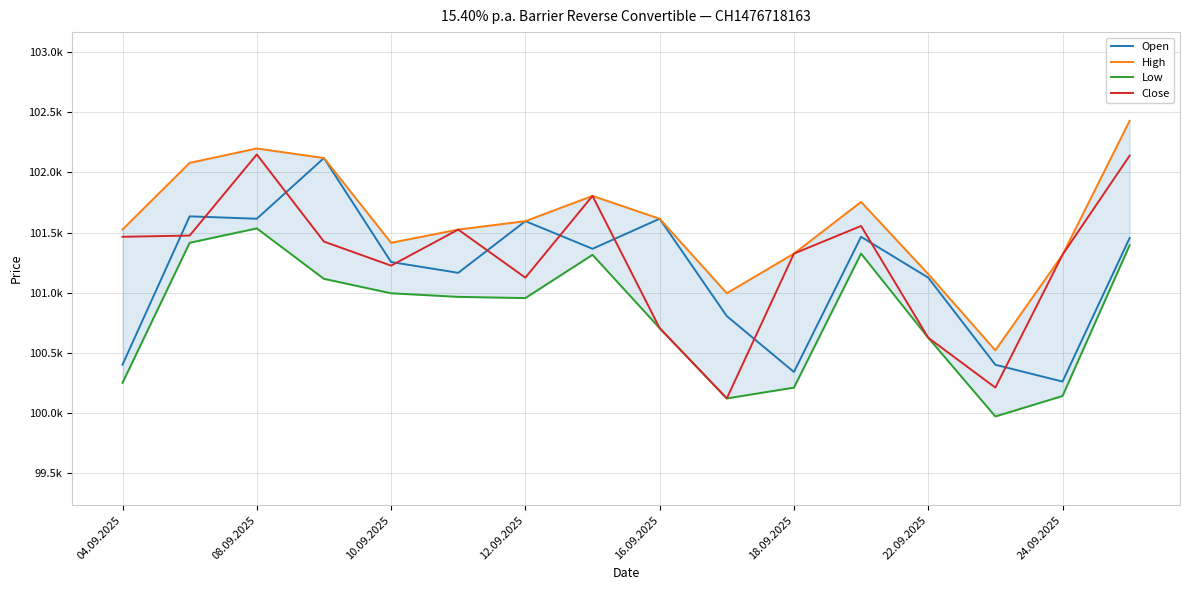

Read the Open value at 9, to the nearest 50.

100800